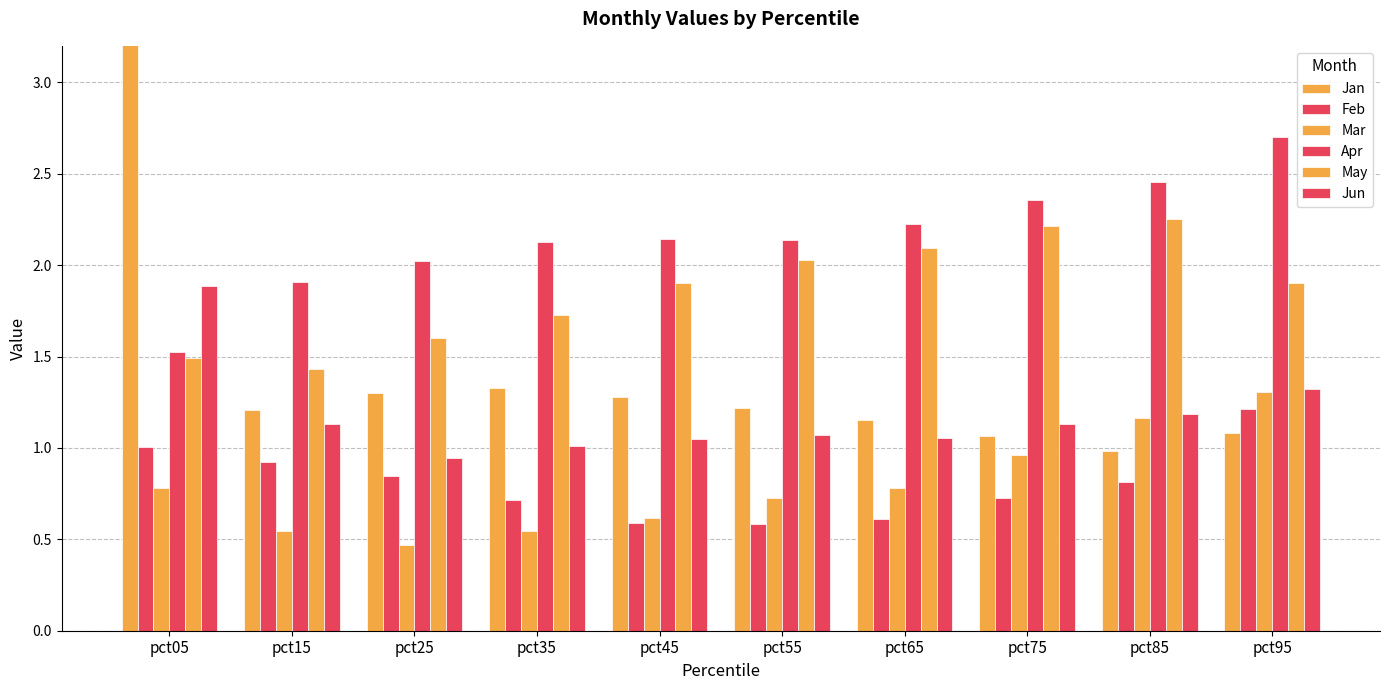

What is the difference between the Apr values at pct45 and pct25?

0.1